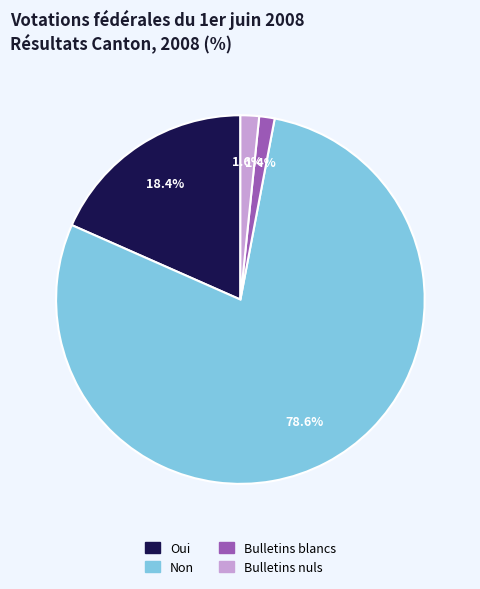

Does any single category account for the majority?

Yes